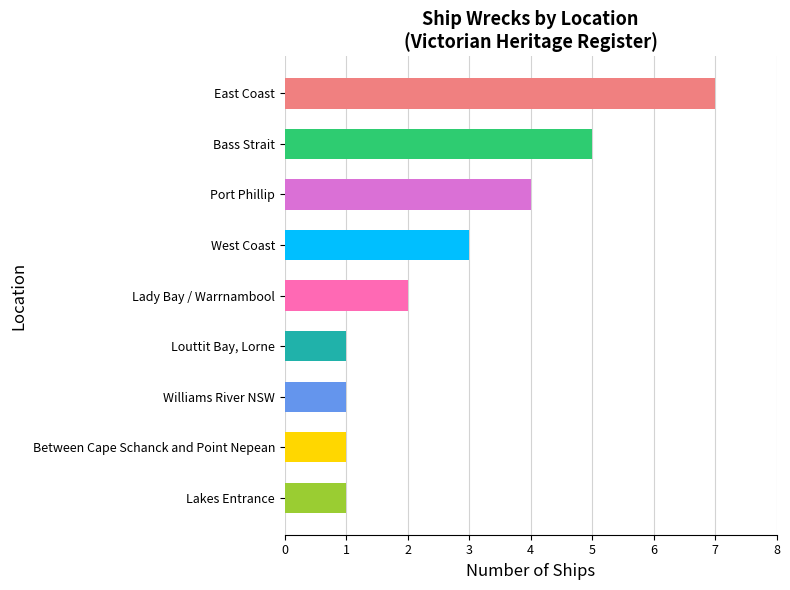

Where is the data nearest to the value 4?

Port Phillip